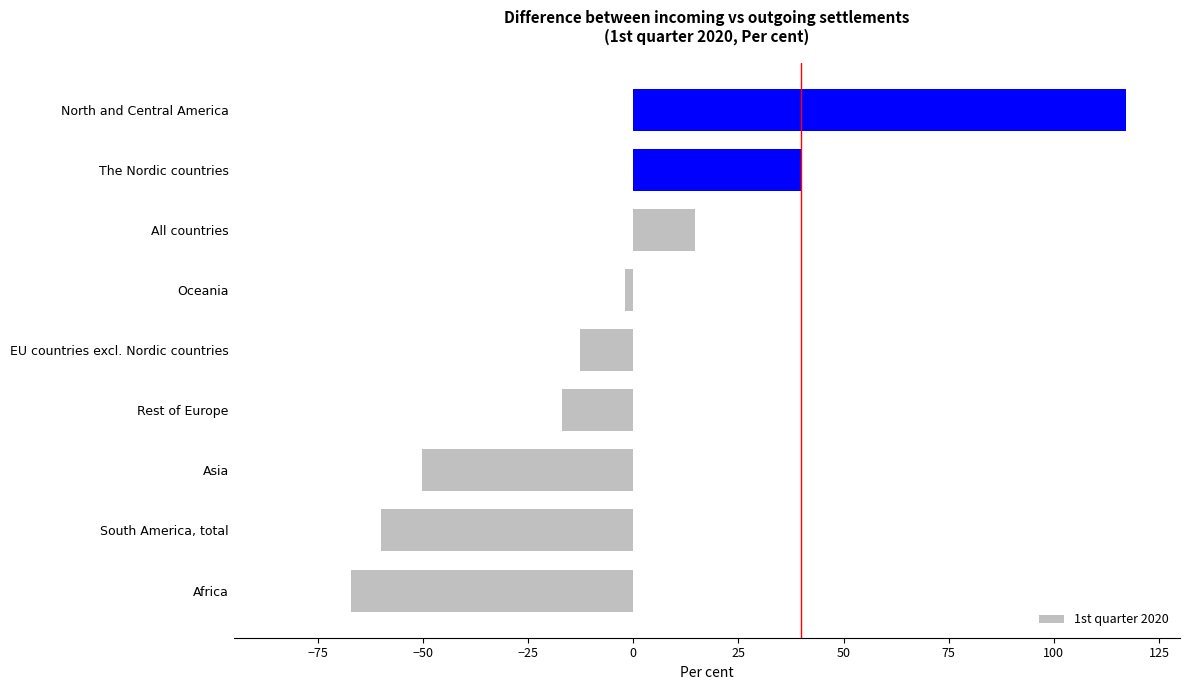

How many values are above zero?

3